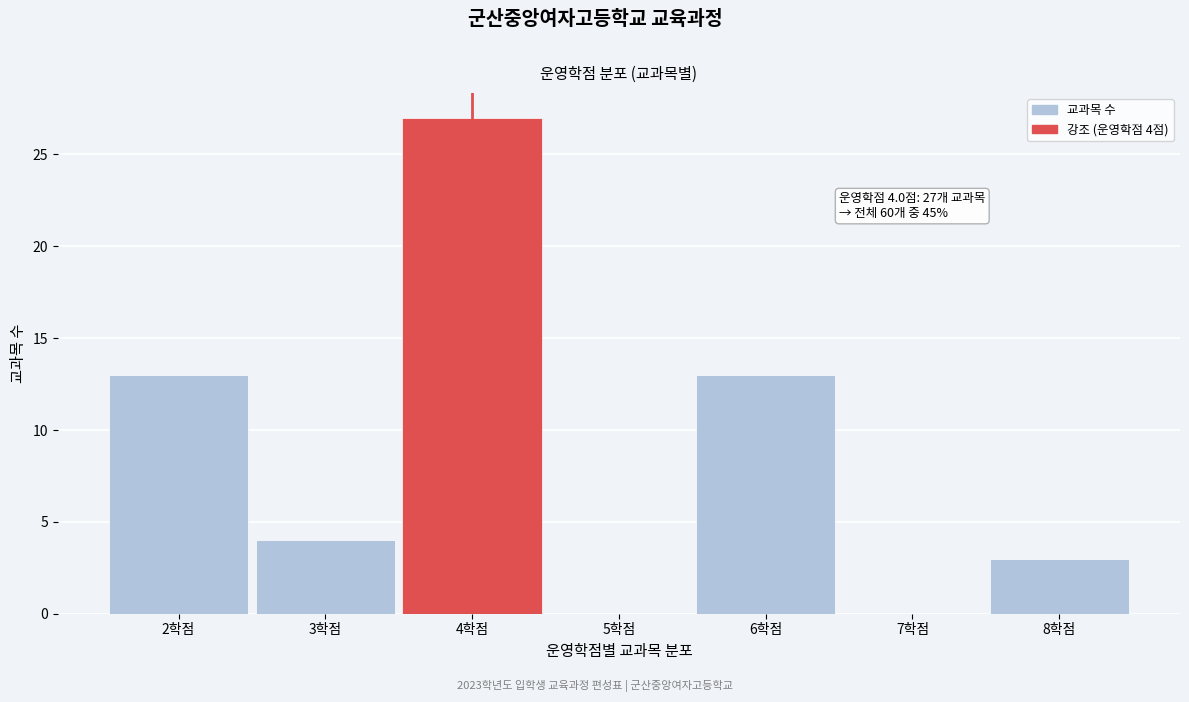

Which range on the x-axis has the tallest bar?

3.5 to 4.5